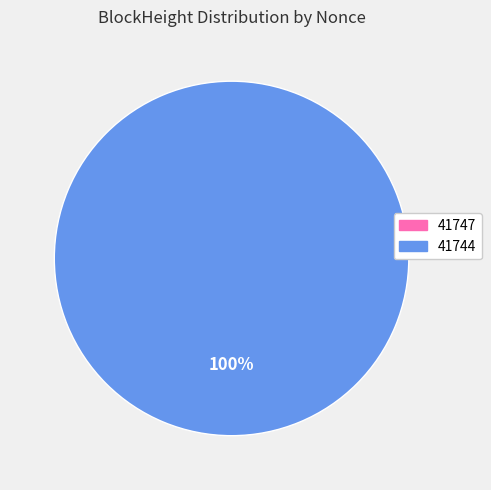

Which category has the biggest portion of the pie?

41744